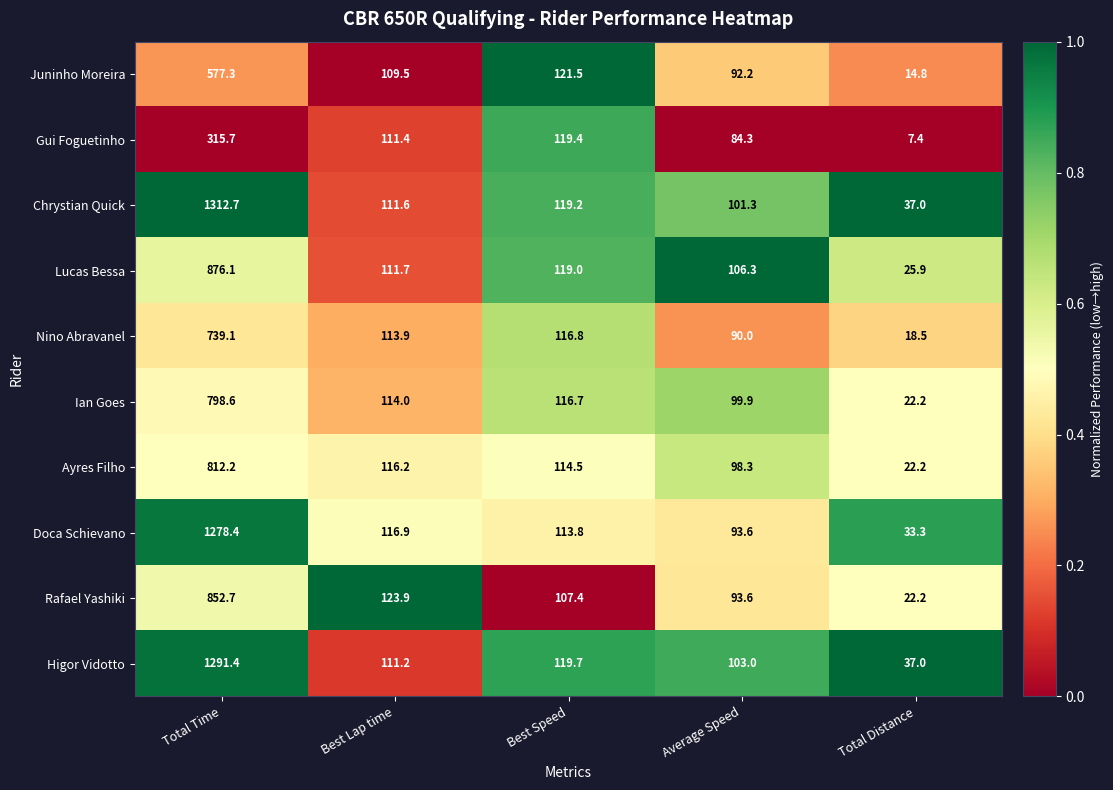

Rank the categories by Nino Abravanel value from highest to lowest.

Total Time, Best Speed, Best Lap time, Average Speed, Total Distance